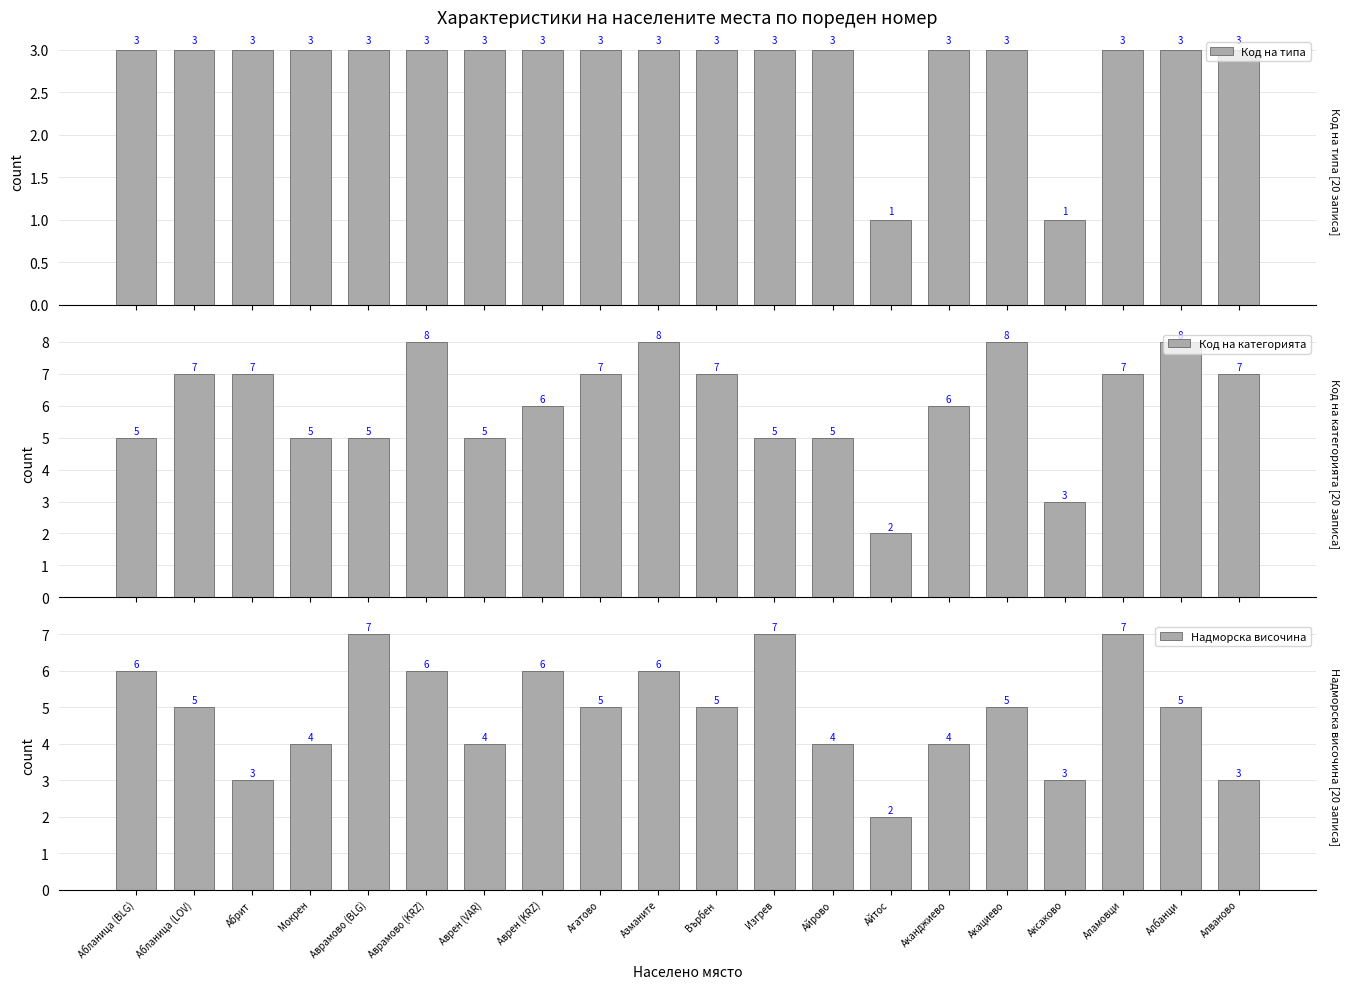

List the series in order of their overall mean, highest first.

Код на категорията, Надморска височина, Код на типа